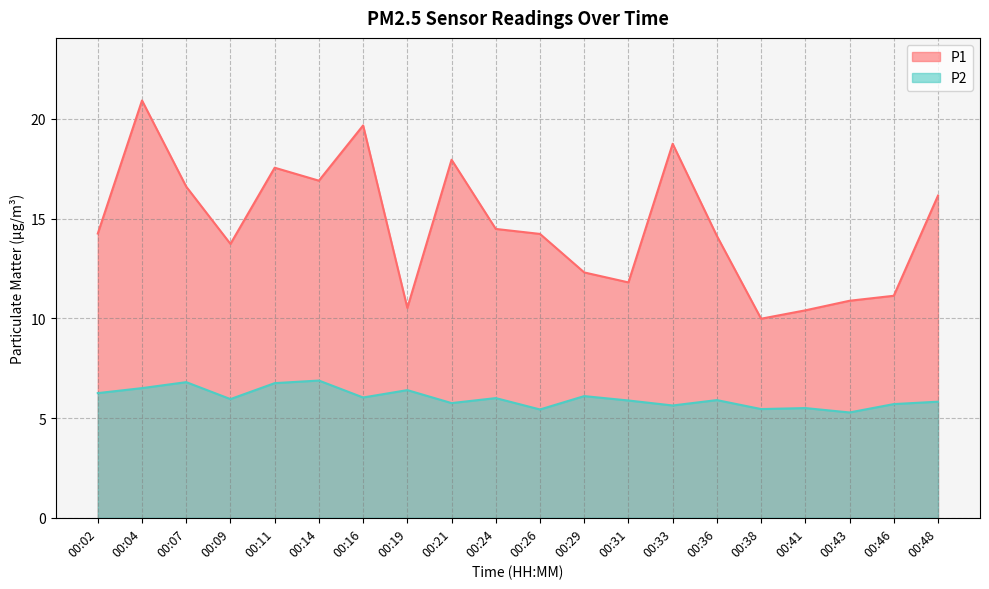

In P2, how many points are higher than both neighbors (excluding endpoints)?

7